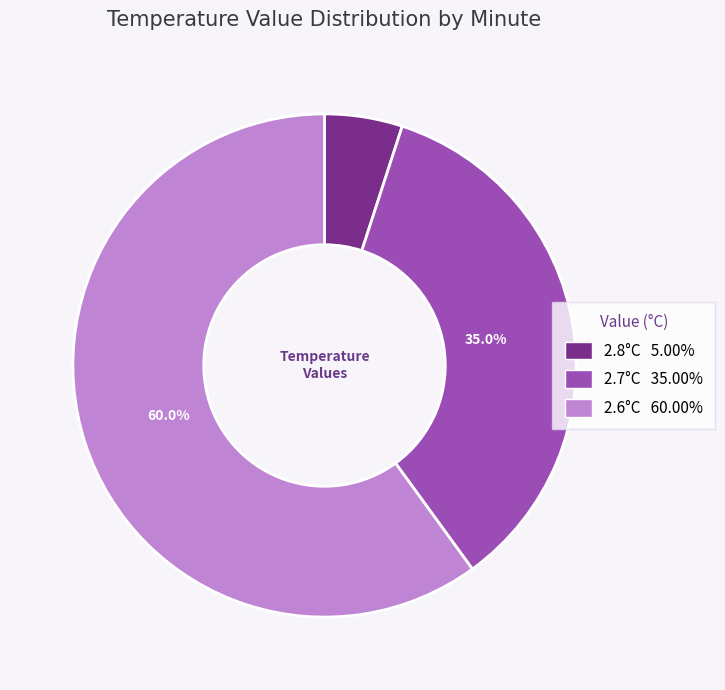

To the nearest percent, what is the average slice percentage?

33%